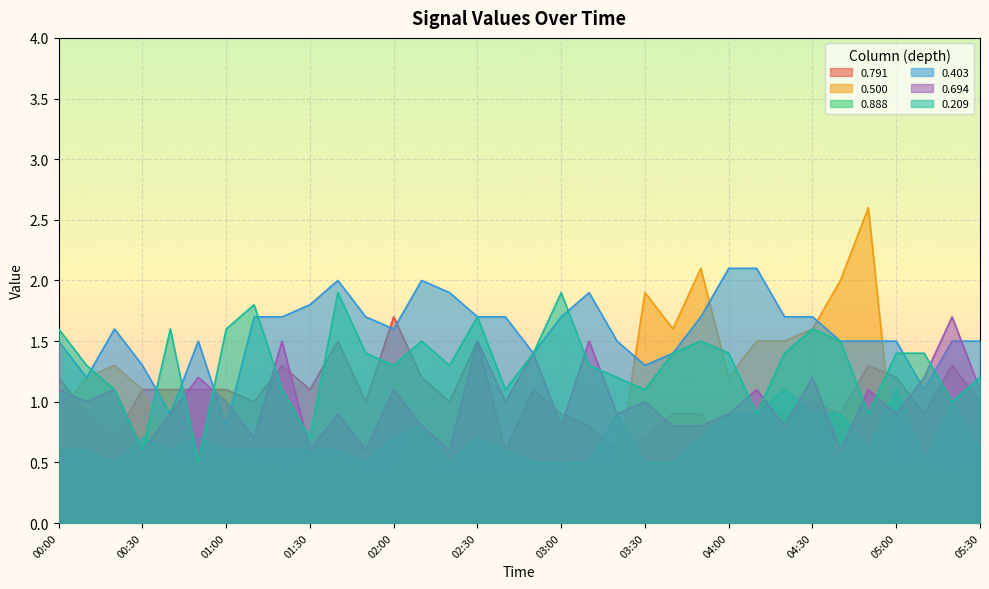

What is the maximum value for 0.694?

1.7